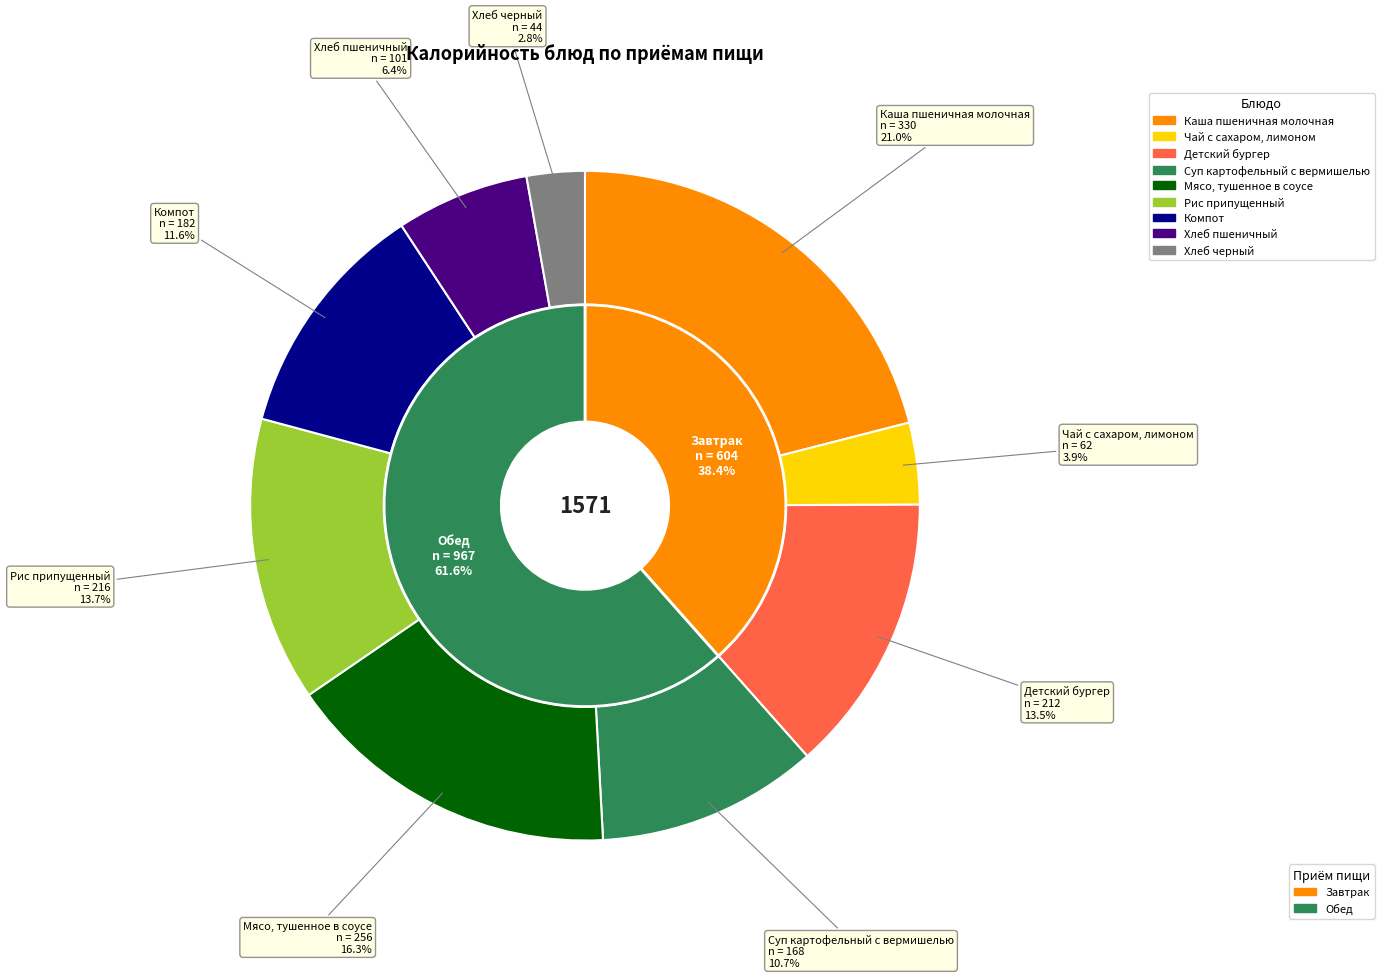

The Рис припущенный slice represents 22% of the pie. True or false?

False